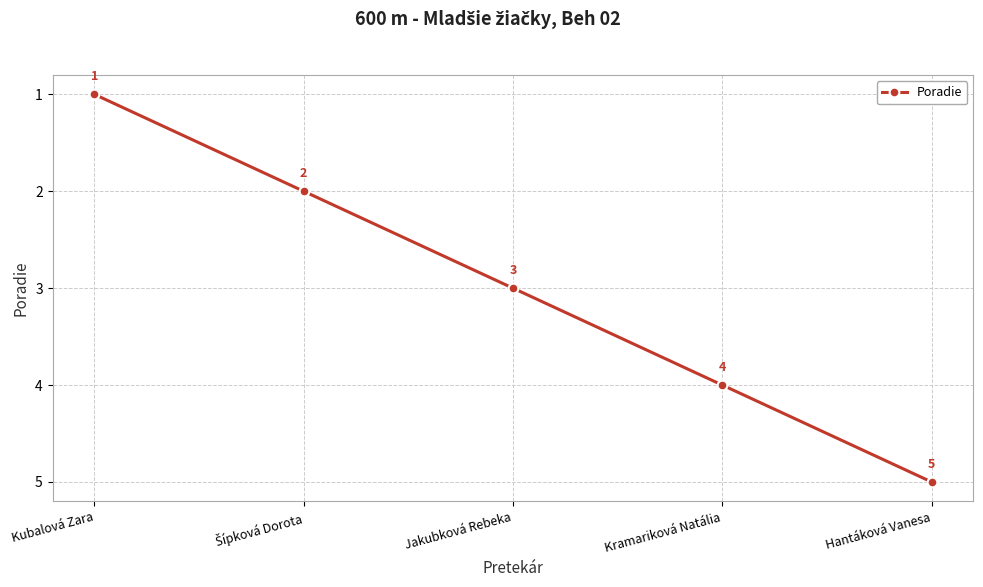

Which label corresponds to the smallest value in the chart?

Kubalová Zara